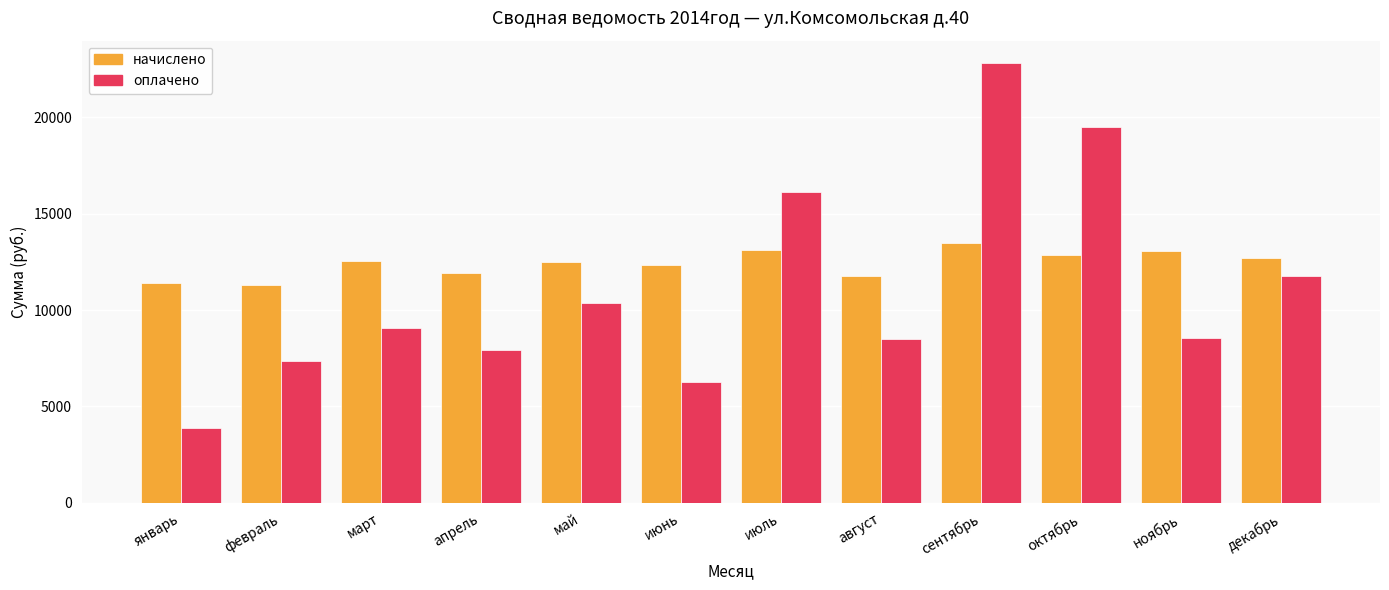

At how many categories does at least one series exceed 8050?

12